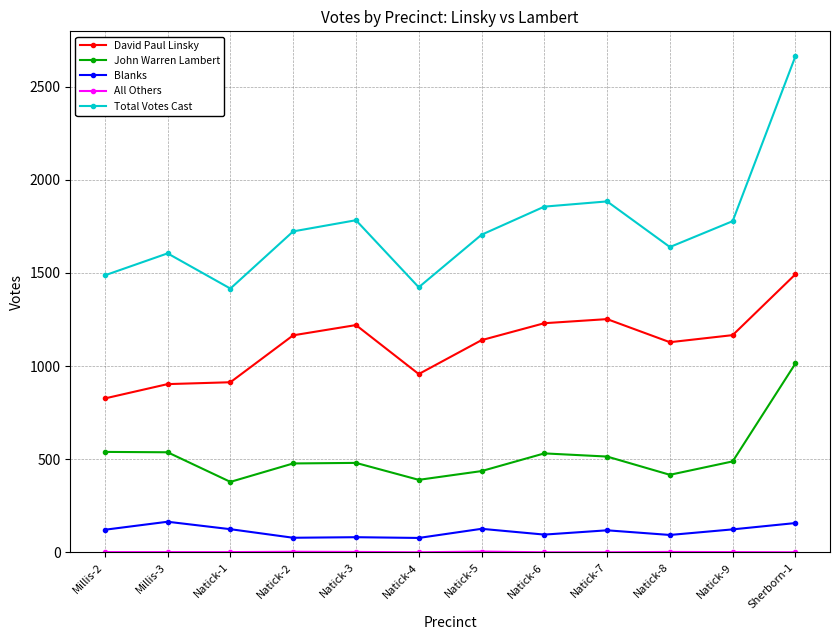

What is the value of the David Paul Linsky point at the 10th from the left?

1128